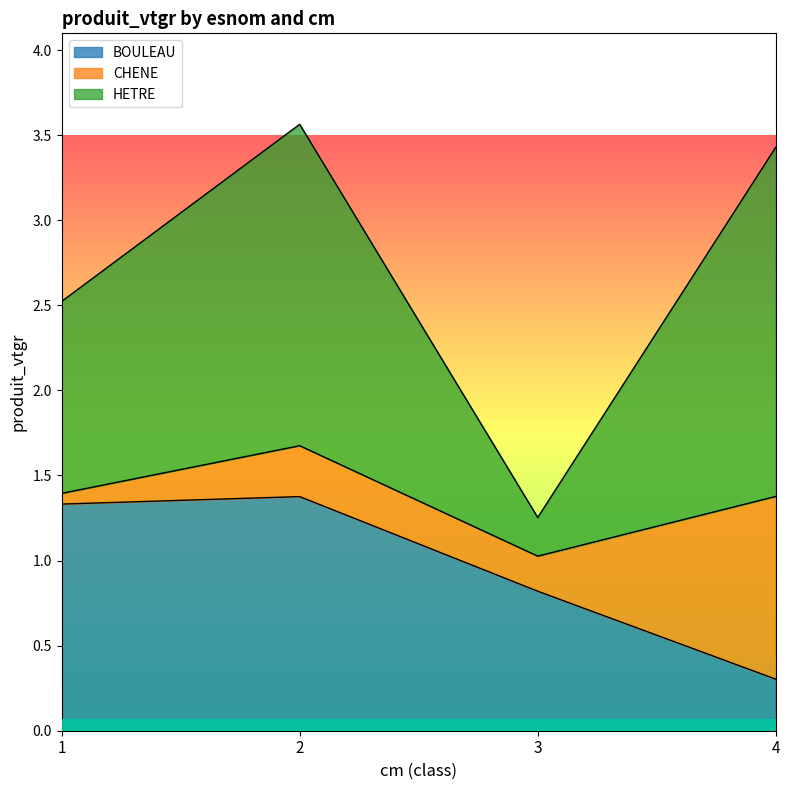

True or false: BOULEAU has a value of 0.3 at 3.

False